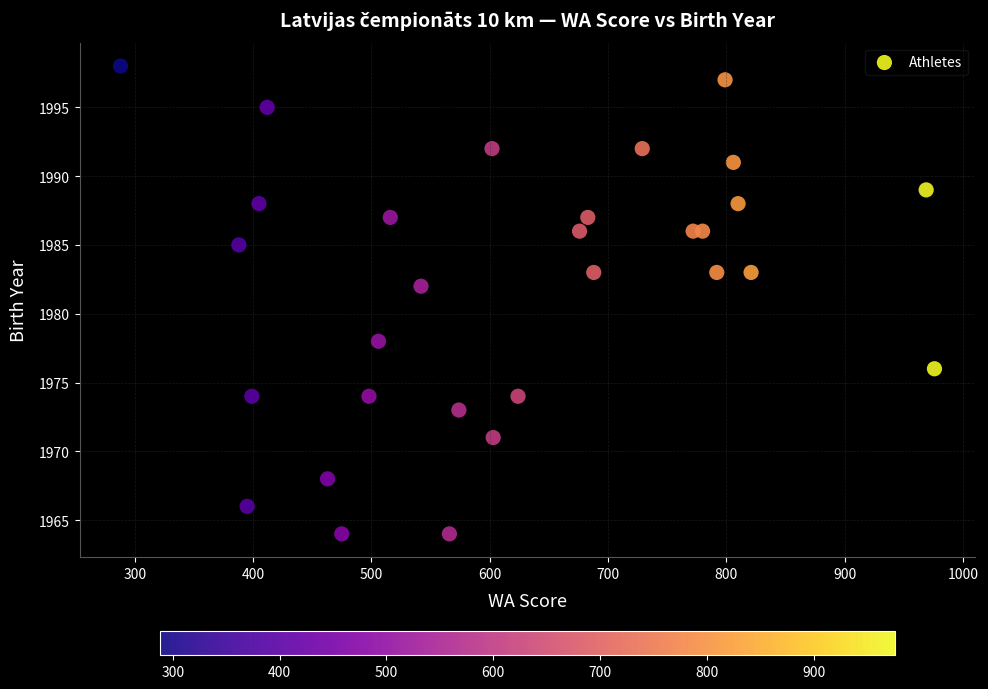

What is the range of X values (max minus min)?

688